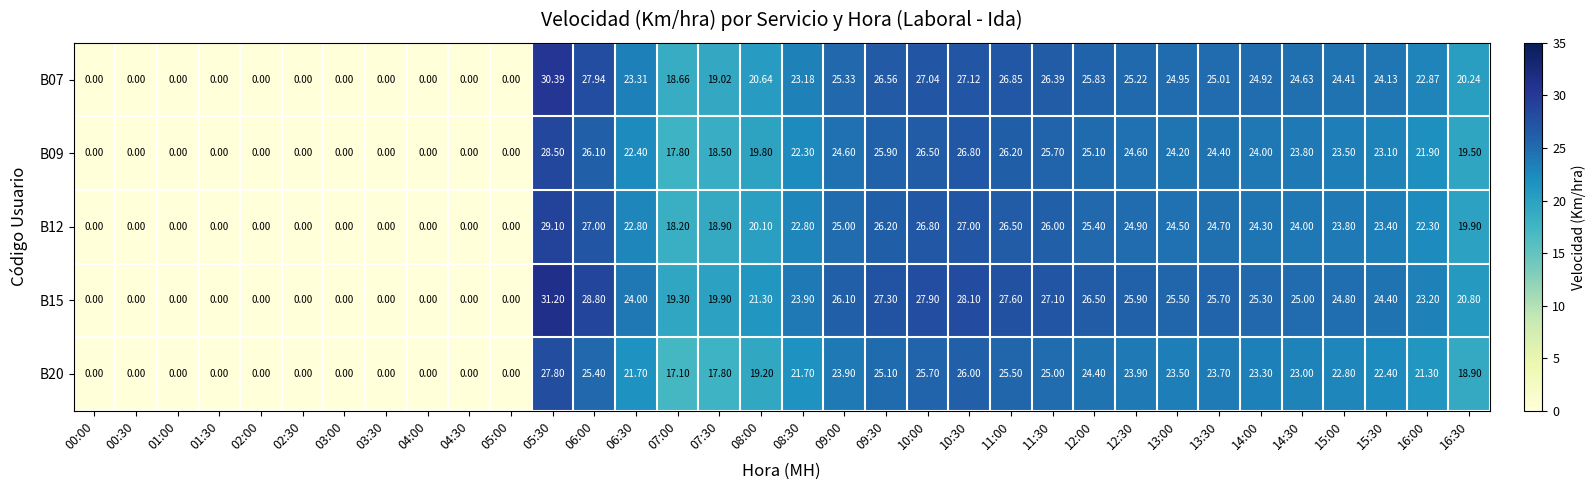

Is the value of B12 at 08:00 greater than the value of B20 at 09:30?

No